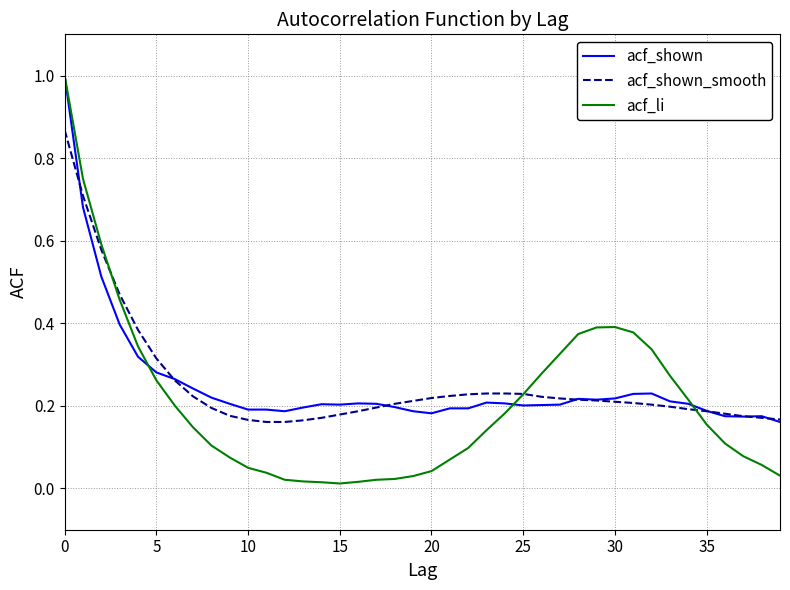

After their last crossing, which series has the higher values: acf_shown_smooth or acf_li?

acf_shown_smooth